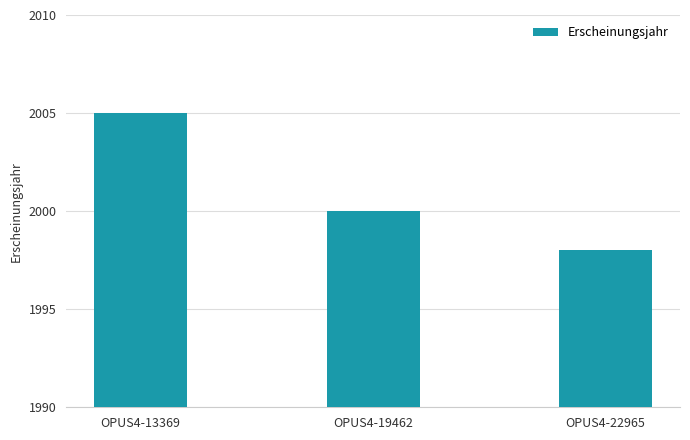

Rank the categories by value from highest to lowest.

OPUS4-13369, OPUS4-19462, OPUS4-22965